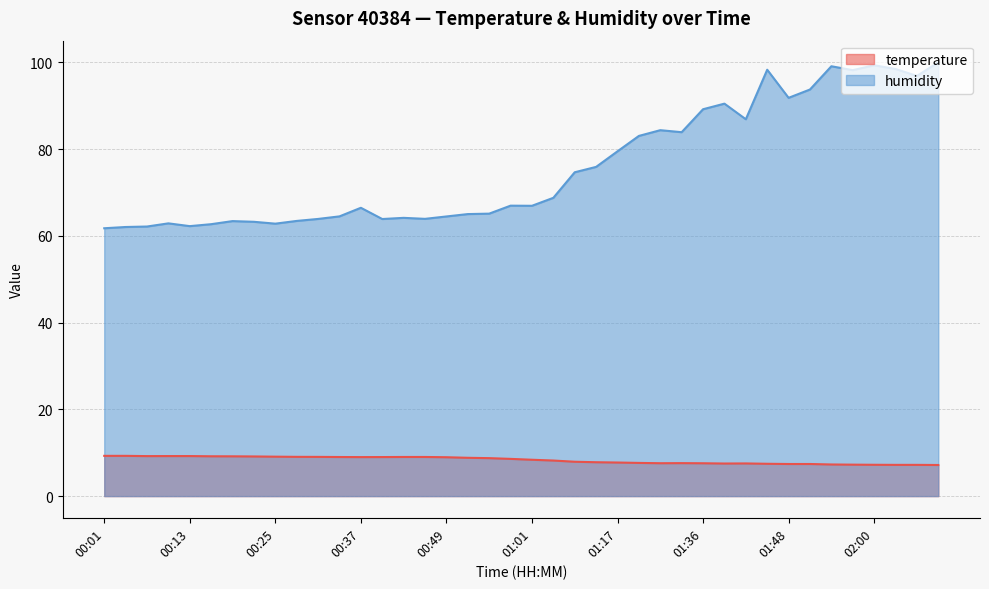

How many lines are shown in the chart?

2